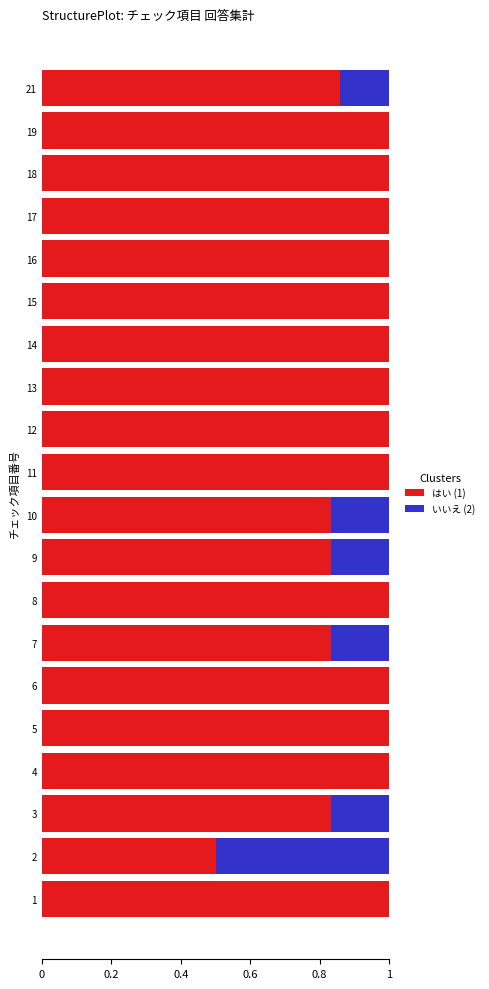

What is the highest value of the はい (1) series?

1.0